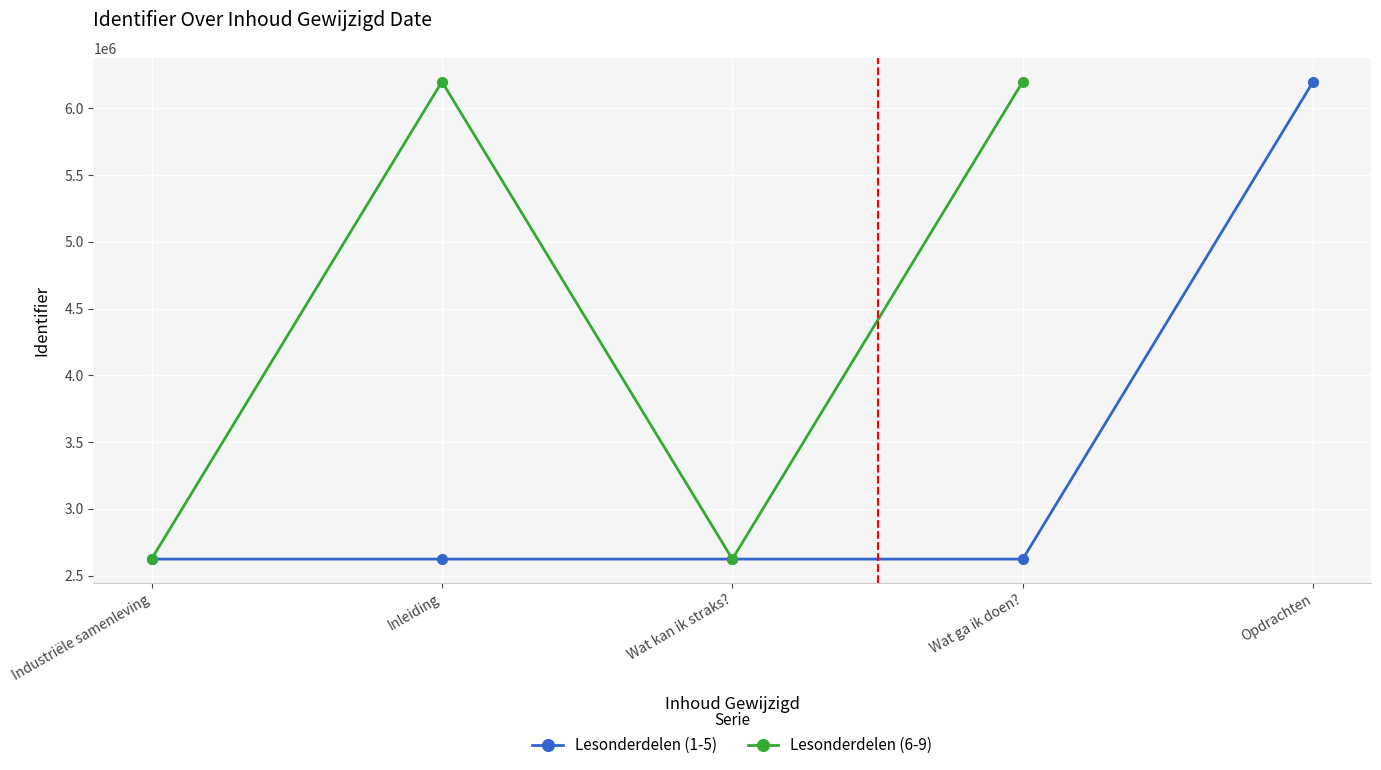

At which label is Lesonderdelen (1-5) closest to 4411530?

Wat ga ik doen?